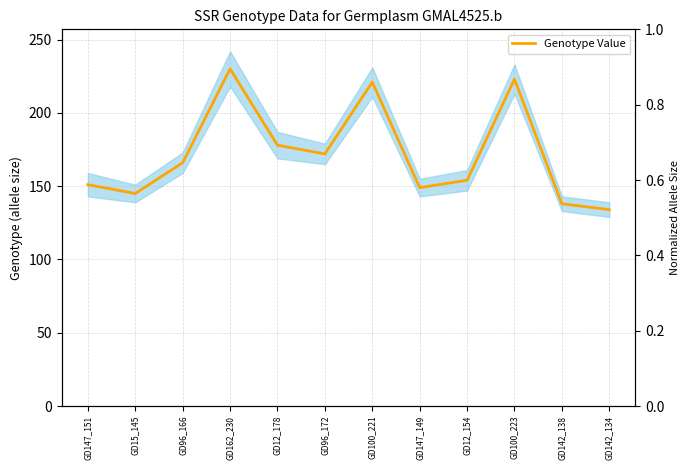

Which label corresponds to the largest value in the chart?

GD162_230